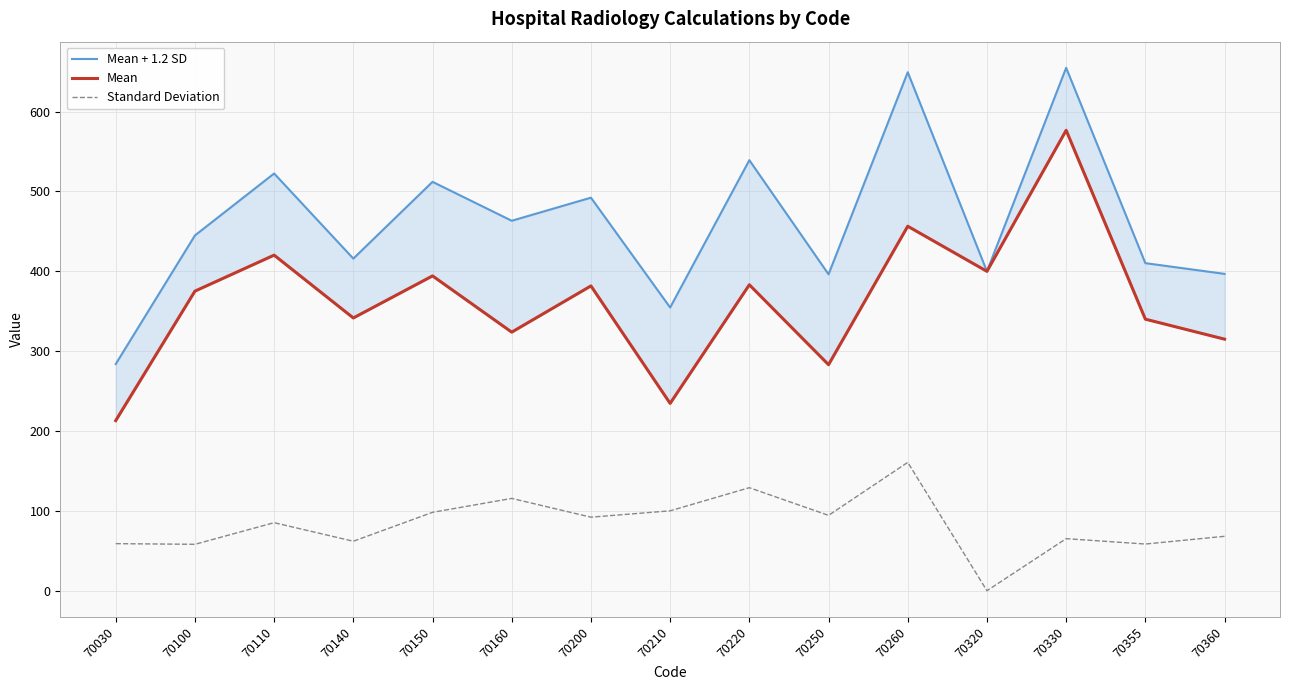

Reading left to right, list all the values displayed in this chart.

Mean + 1.2 SD: 283.9	444.9	522.5	415.9	512.1	463.4	492.3	354.7	539.2	396.3	649.4	400.0	654.9	410.3	396.8
Mean: 213.1	375.2	420.3	341.6	394.3	323.9	381.7	234.6	383.2	283.1	456.5	400.0	576.6	340.1	315.1
Standard Deviation: 59.0	58.1	85.2	62.0	98.2	115.6	92.1	100.1	129.0	94.4	160.8	0.0	65.2	58.5	68.2